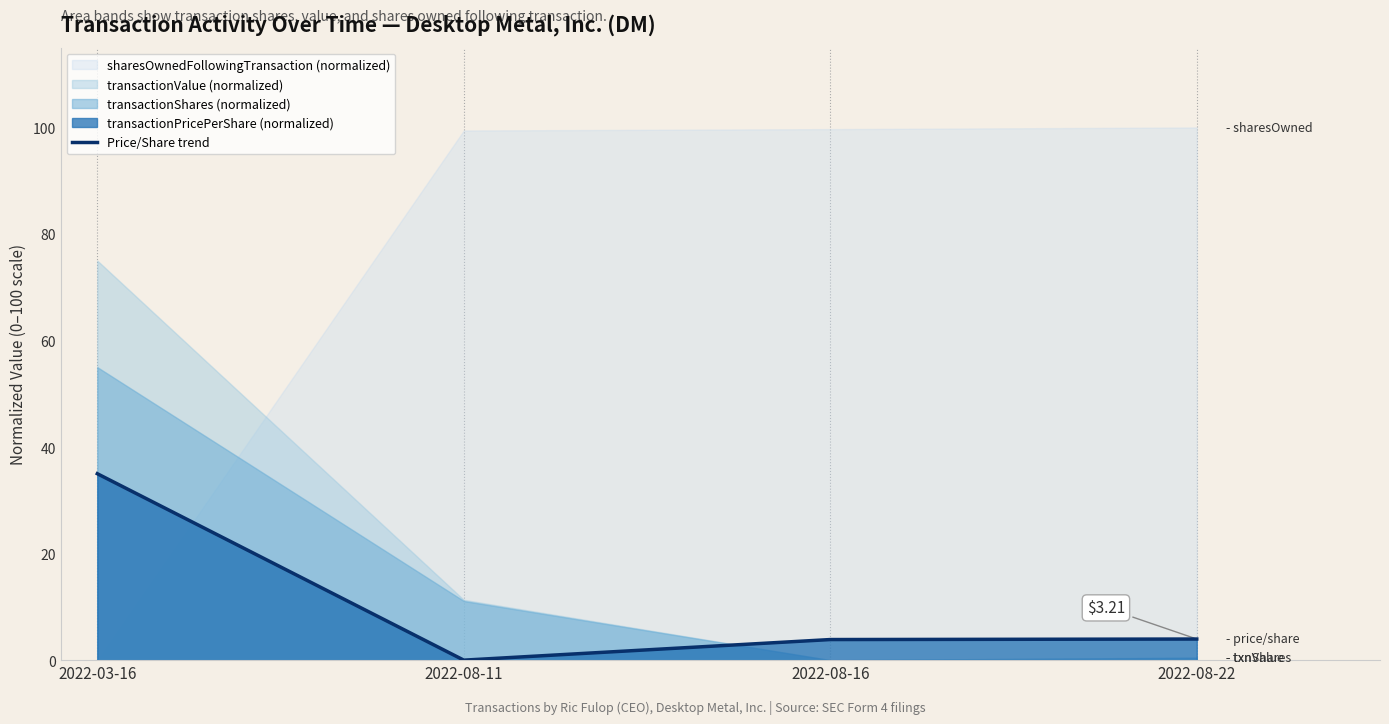

How many positive values are there?

3